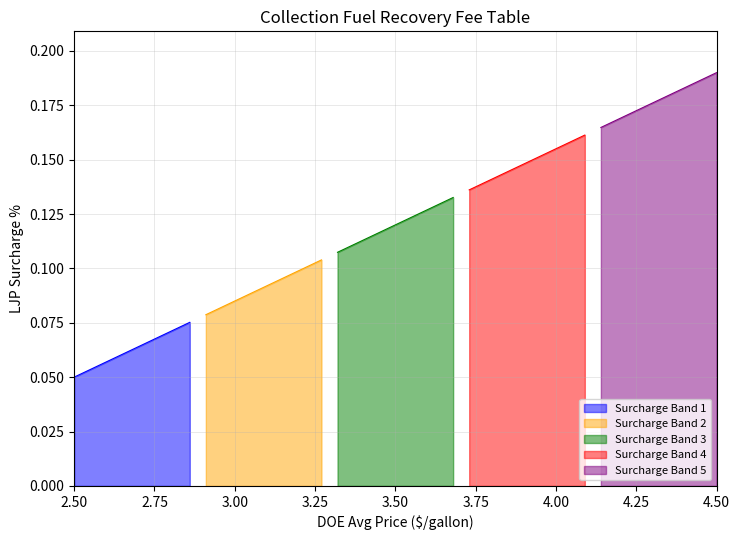

What is the value of the DOE_1 point at the 2nd from the left?

0.1